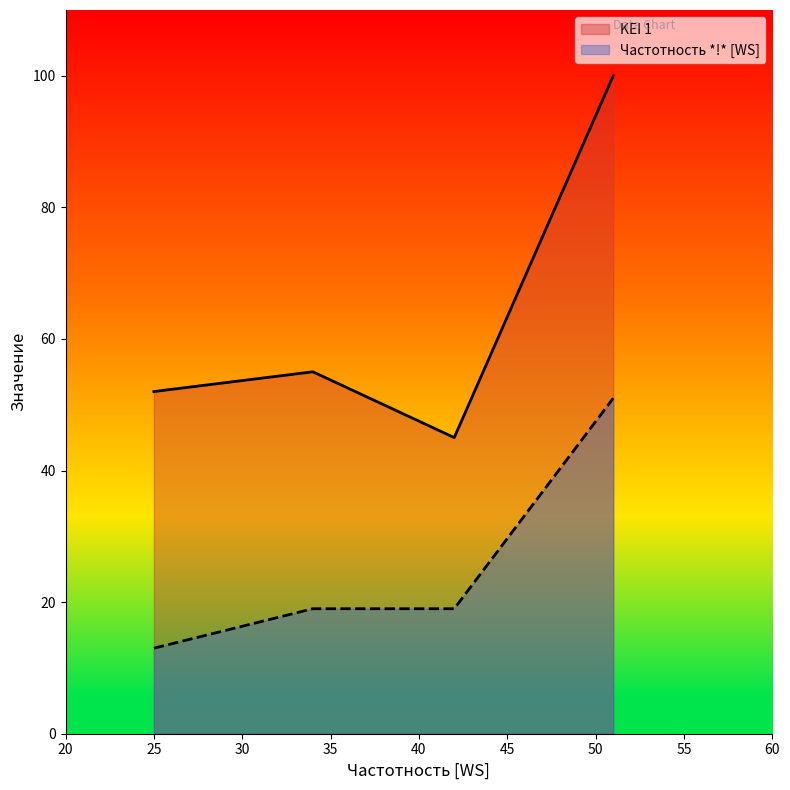

What is the difference between the maximum and minimum values in the KEI 1 series?

55.0